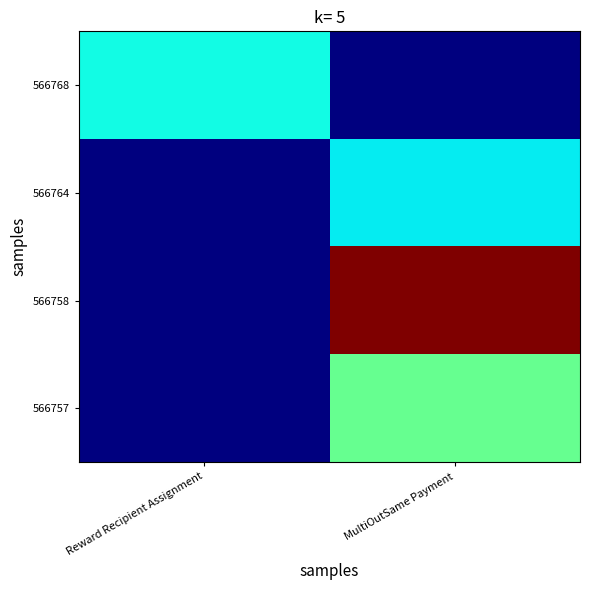

Which series has the largest total across all categories?

566758